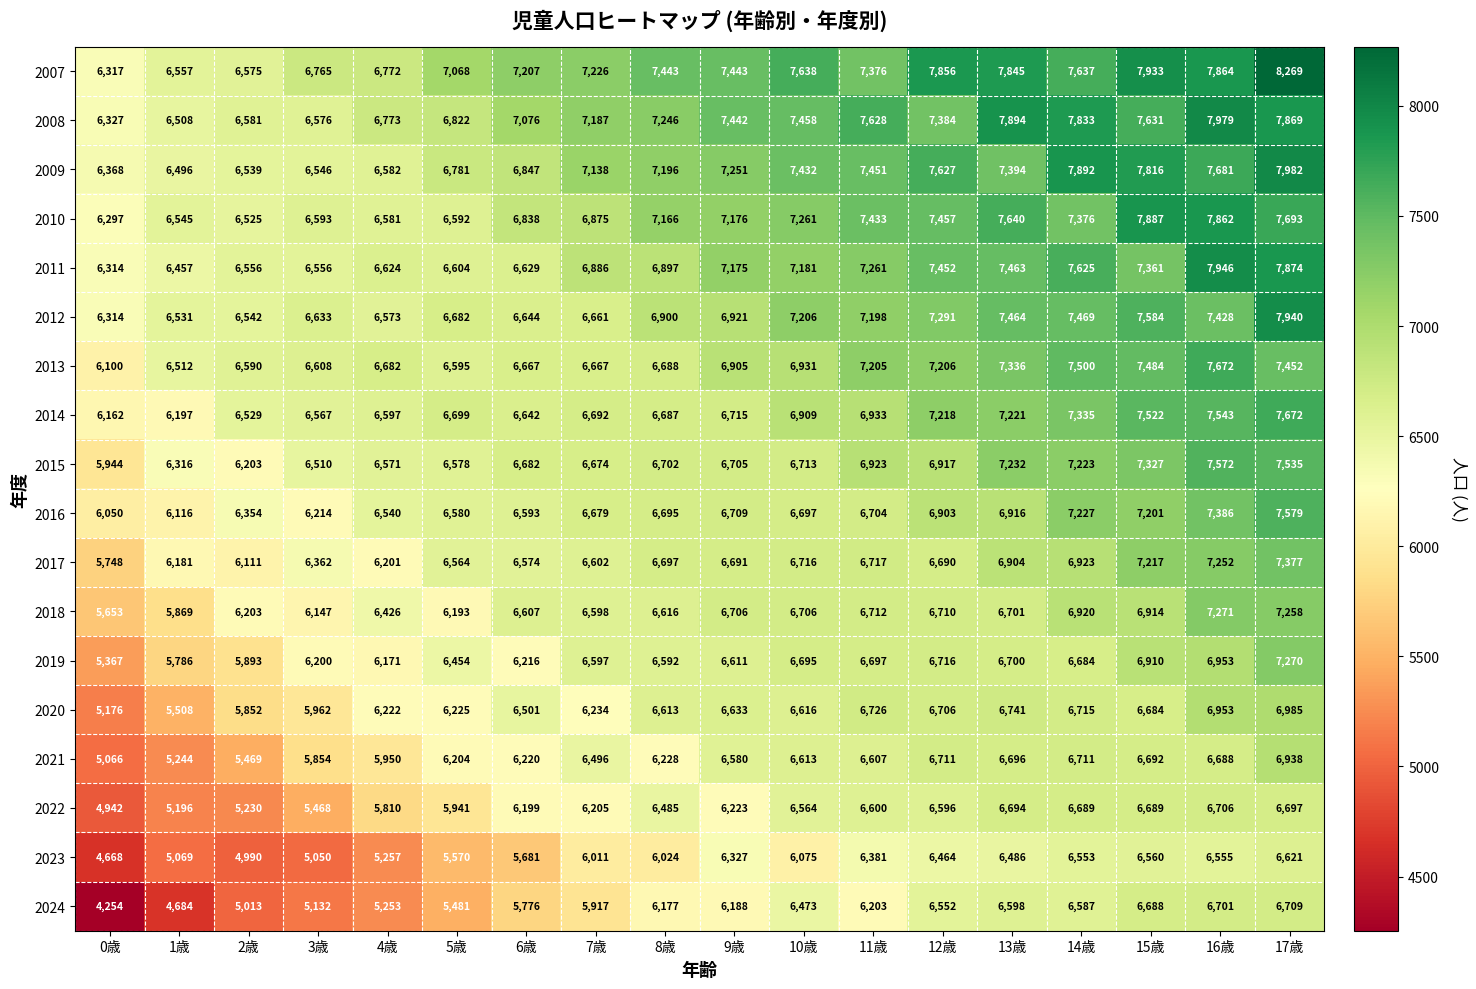

Count the number of categories in the chart.

18